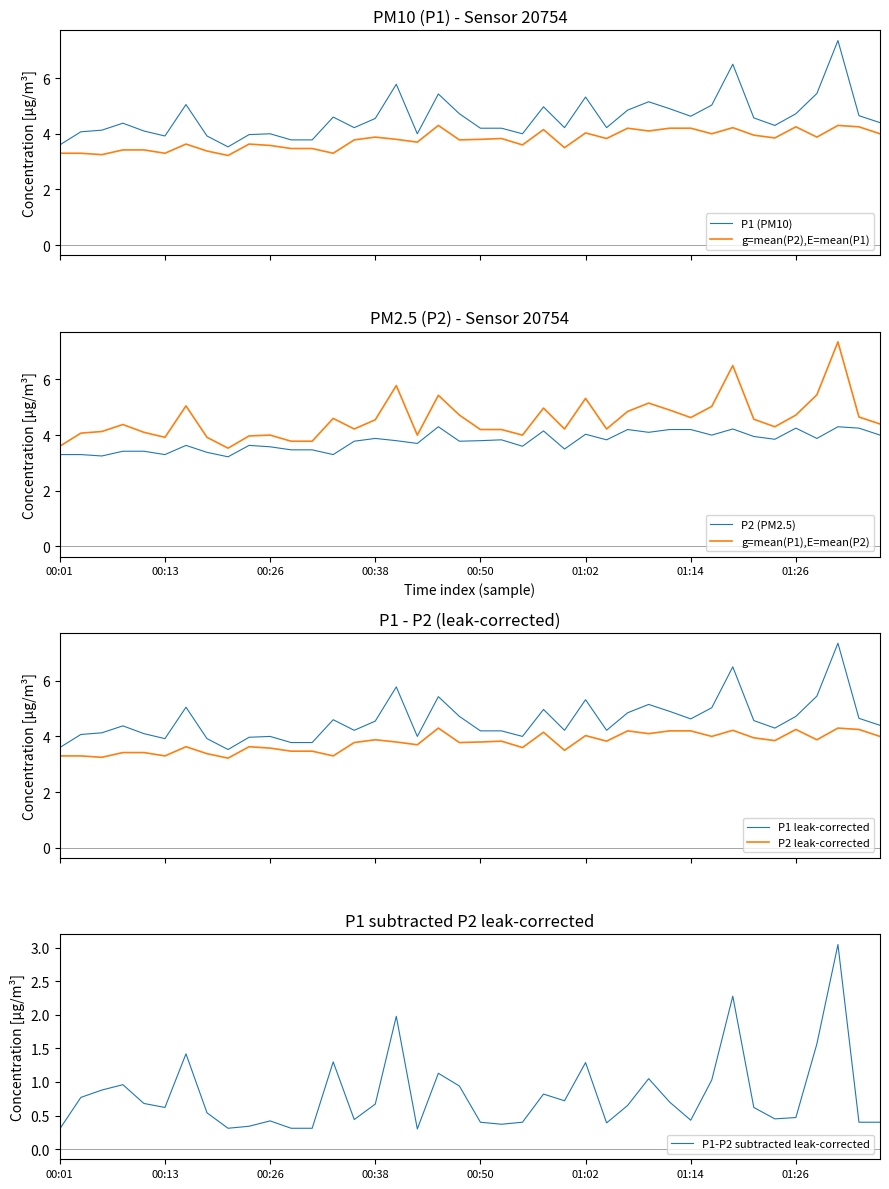

Reading left to right, list all the values displayed in this chart.

P1: 3.6	4.1	4.1	4.4	4.1	3.9	5.0	3.9	3.5	4.0	4.0	3.8	3.8	4.6	4.2	4.5	5.8	4.0	5.4	4.7	4.2	4.2	4.0	5.0	4.2	5.3	4.2	4.8	5.2	4.9	4.6	5.0	6.5	4.6	4.3	4.7	5.5	7.3	4.7	4.4
P2: 3.3	3.3	3.2	3.4	3.4	3.3	3.6	3.4	3.2	3.6	3.6	3.5	3.5	3.3	3.8	3.9	3.8	3.7	4.3	3.8	3.8	3.8	3.6	4.2	3.5	4.0	3.8	4.2	4.1	4.2	4.2	4.0	4.2	4.0	3.9	4.2	3.9	4.3	4.2	4.0